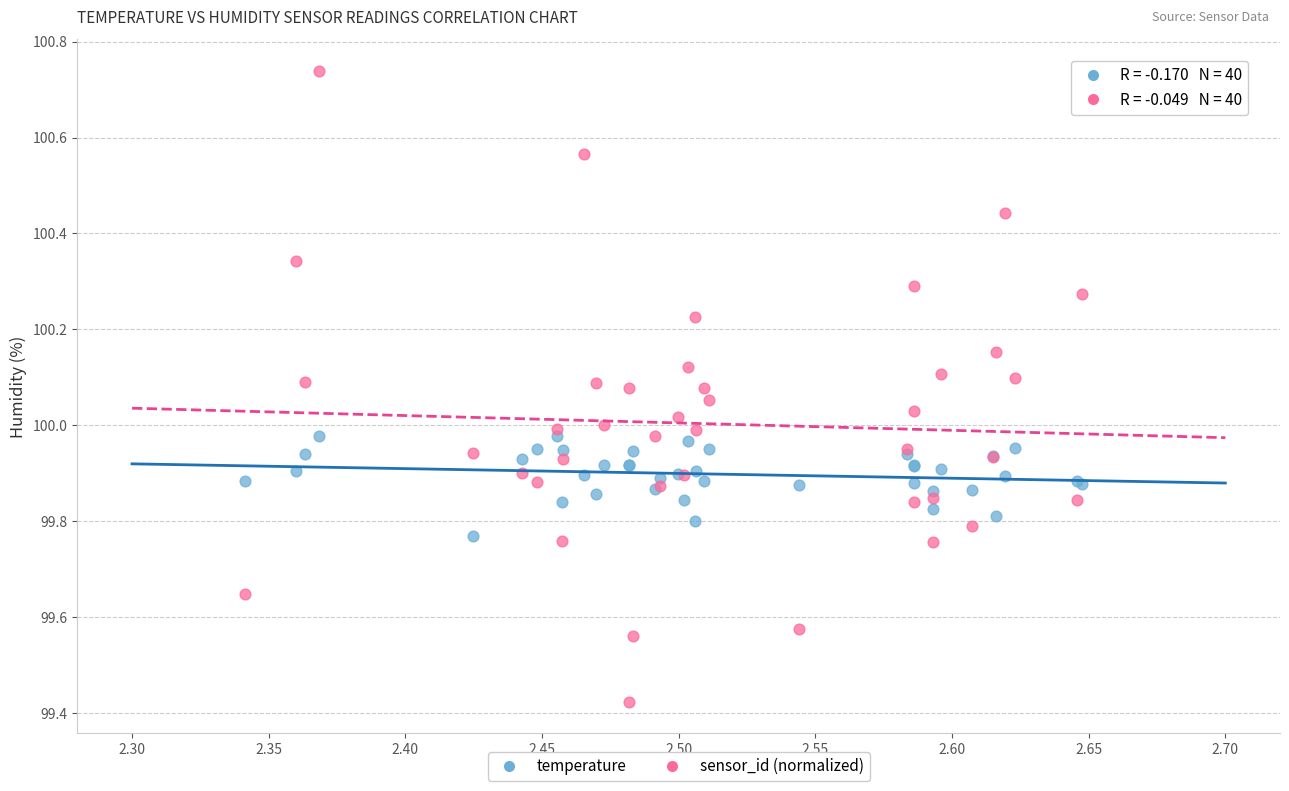

Which series has the largest Y range (max minus min)?

sensor_id (normalized)